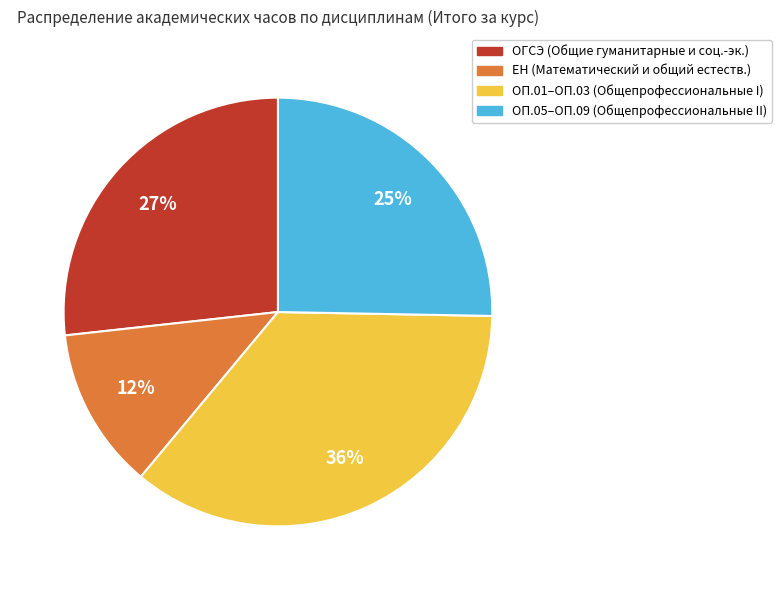

Does any single category account for the majority?

No